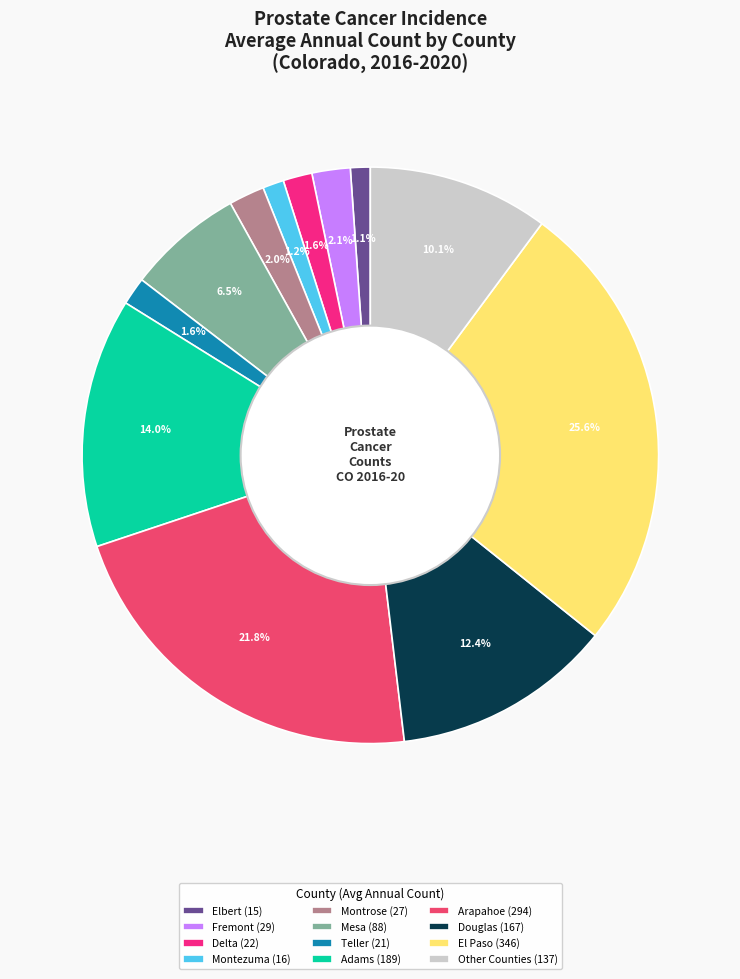

What is the total percentage of Montrose (27) and Arapahoe (294)?

23.8%